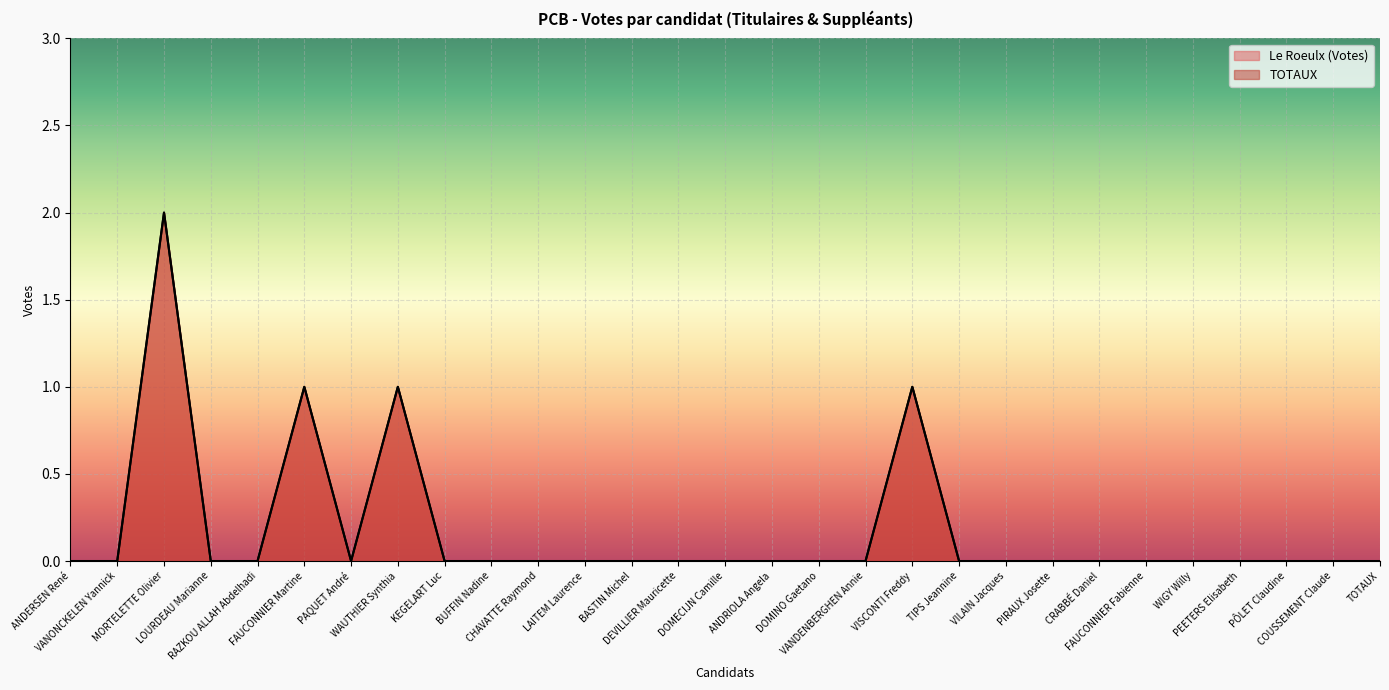

Between WAUTHIER Synthia and VISCONTI Freddy, which series saw the biggest shift?

Le Roeulx (Votes)